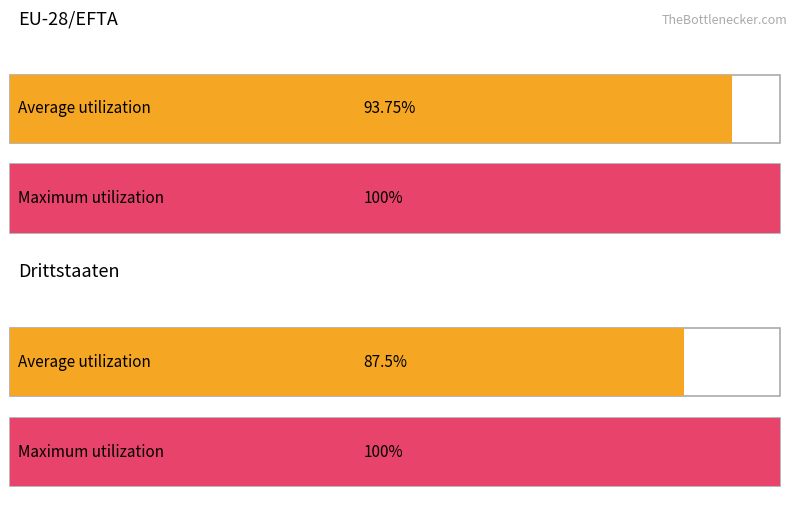

Count the number of data series in this chart.

4